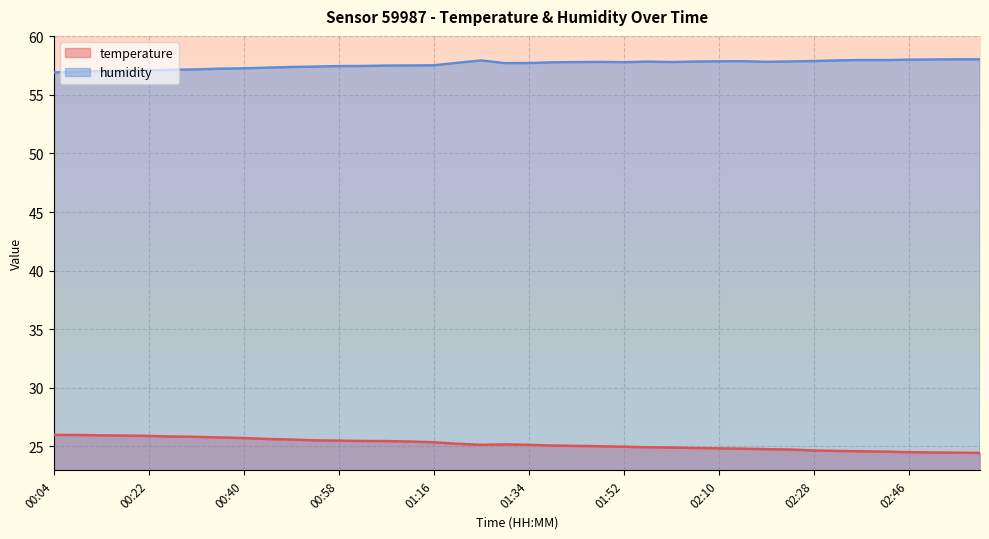

Where is humidity nearest to the value 57?

00:08